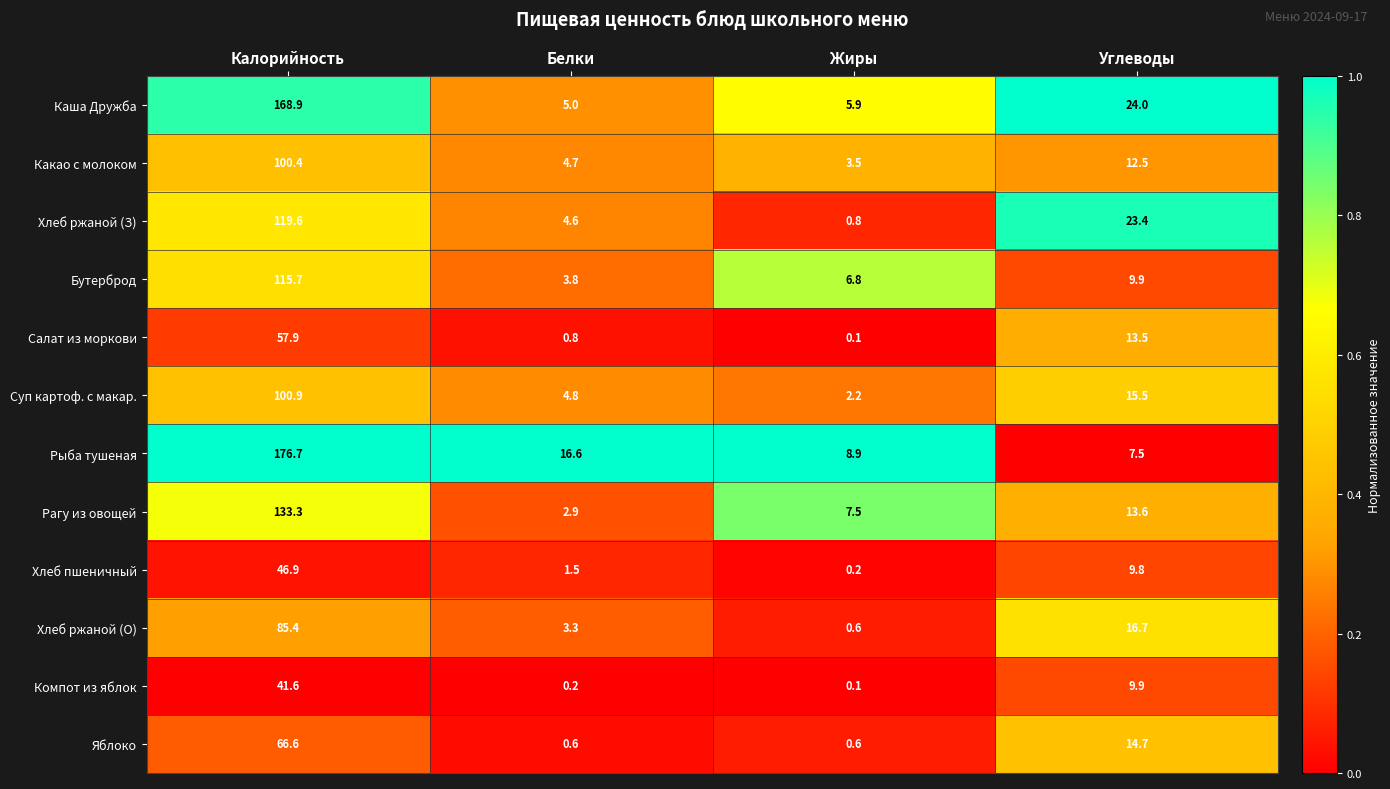

How many data points does each series have?

4